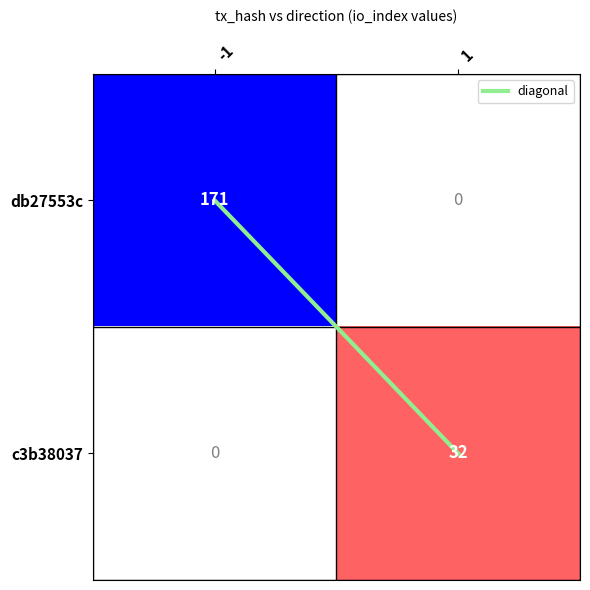

How many distinct data groups are displayed?

2